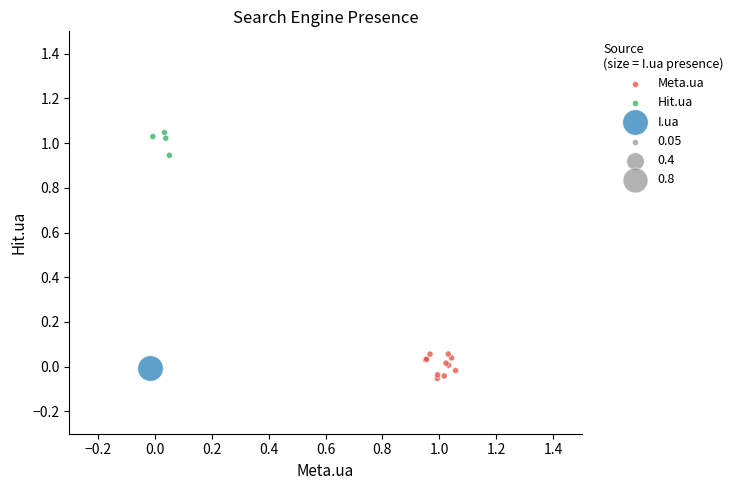

Which series reaches the minimum Y coordinate?

Meta.ua